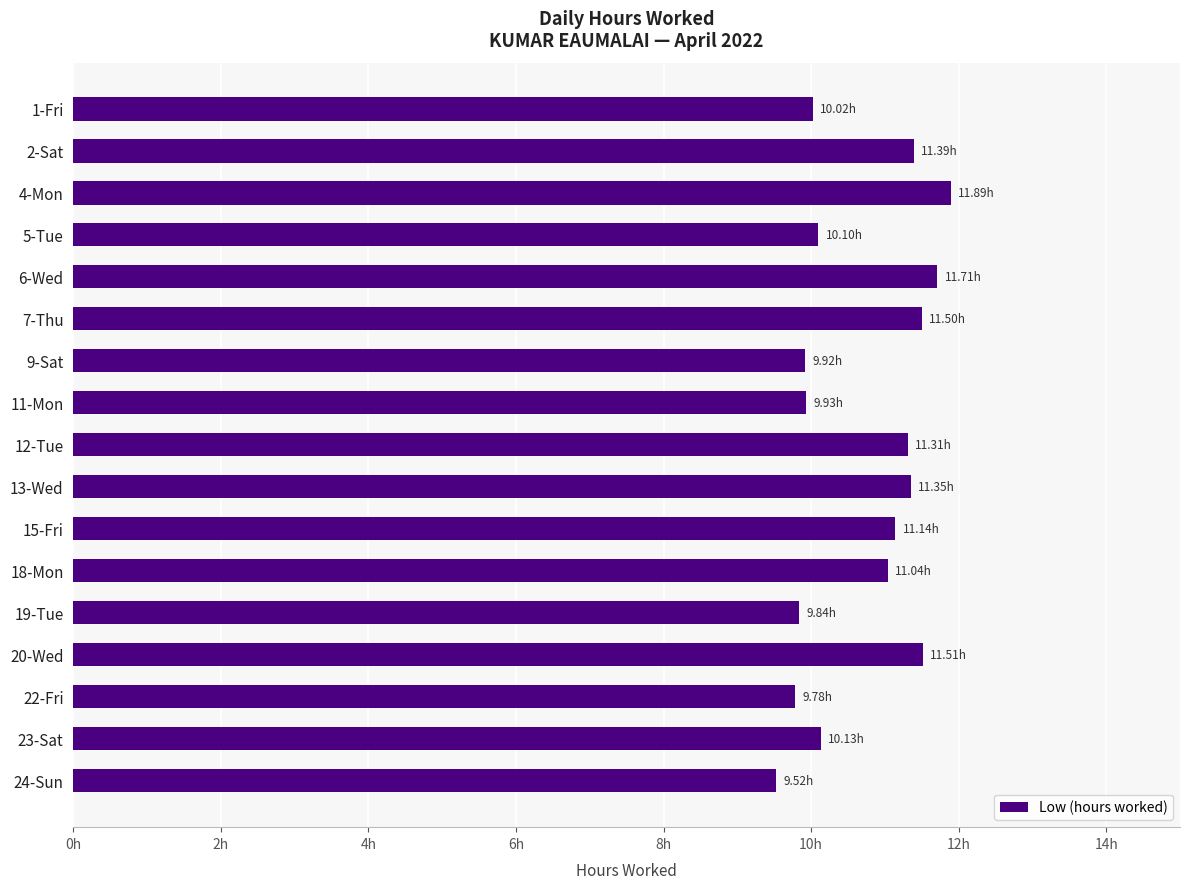

Which label corresponds to the smallest value in the chart?

24-Sun